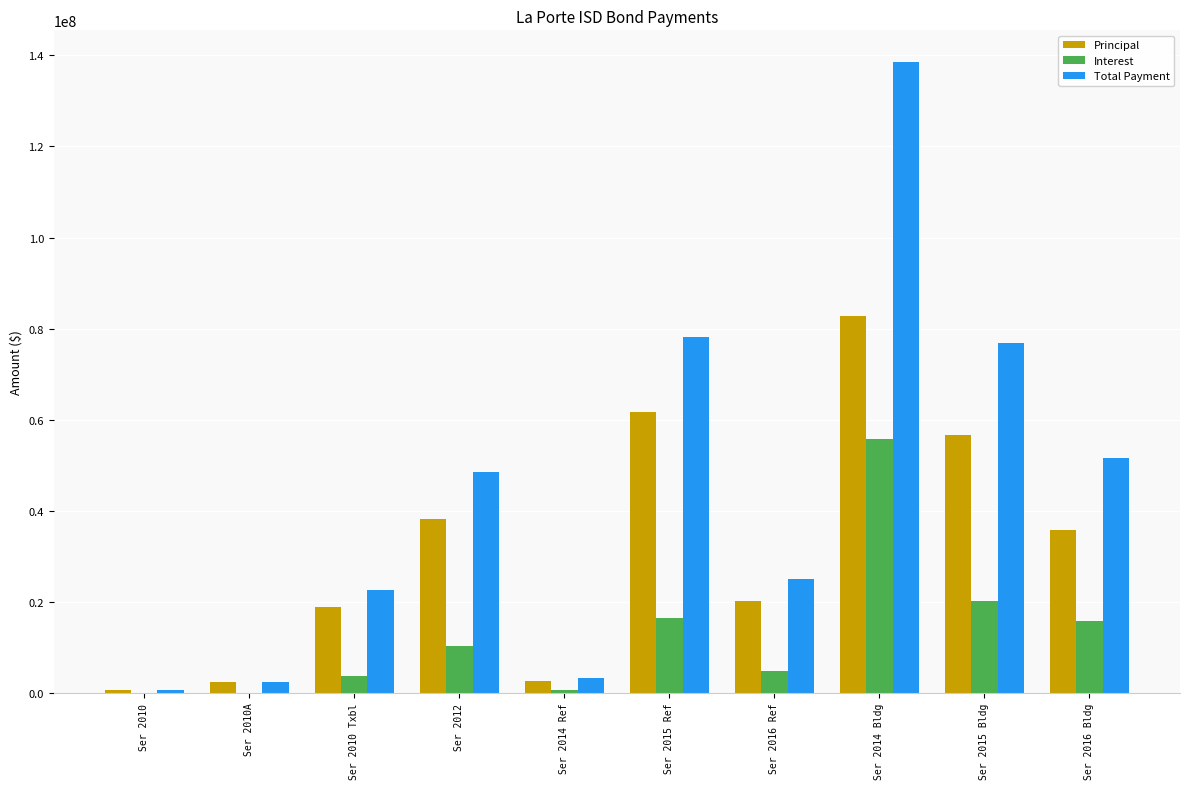

Is the value of Interest at Ser 2014 Ref greater than the value of Principal at Ser 2016 Bldg?

No